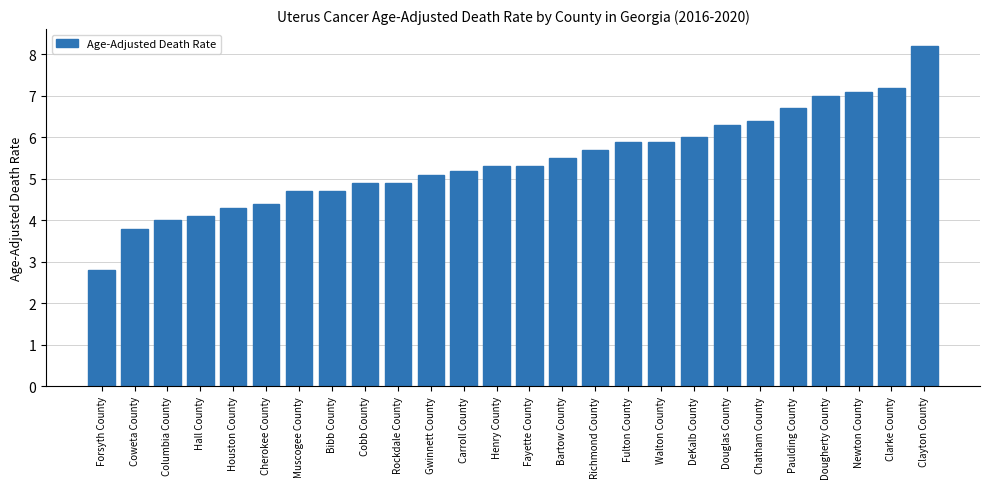

What is the ratio of the value at Clarke County to the value at Hall County?

1.8